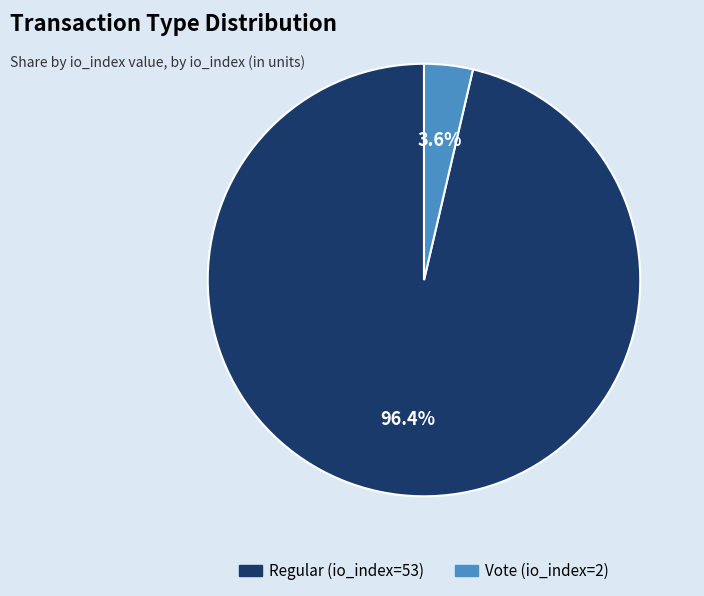

What percentage is the Vote (io_index=2) slice, to the nearest percent?

4%